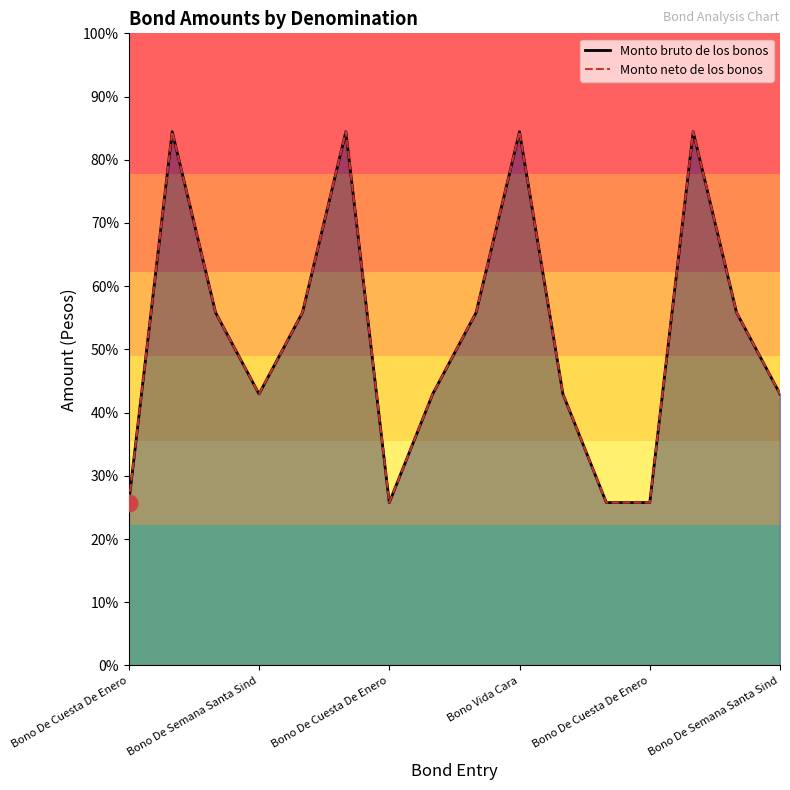

Reading right to left, extract all data points from this chart.

Monto bruto de los bonos: 1932.4	2512.1	3800.0	1159.4	1159.4	1932.4	3800.0	2512.1	1932.4	1159.4	3800.0	2512.1	1932.4	2512.1	3800.0	1159.4
Monto neto de los bonos: 1932.4	2512.1	3800.0	1159.4	1159.4	1932.4	3800.0	2512.1	1932.4	1159.4	3800.0	2512.1	1932.4	2512.1	3800.0	1159.4